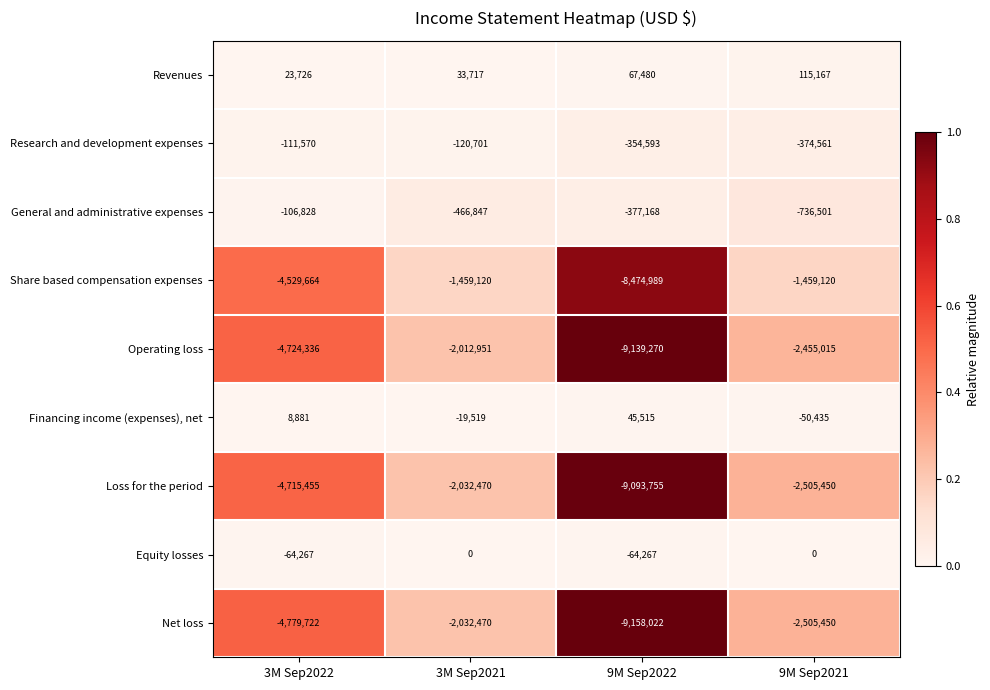

The Financing income (expenses), net series shows -50435 at 9M Sep2021. True or false?

True